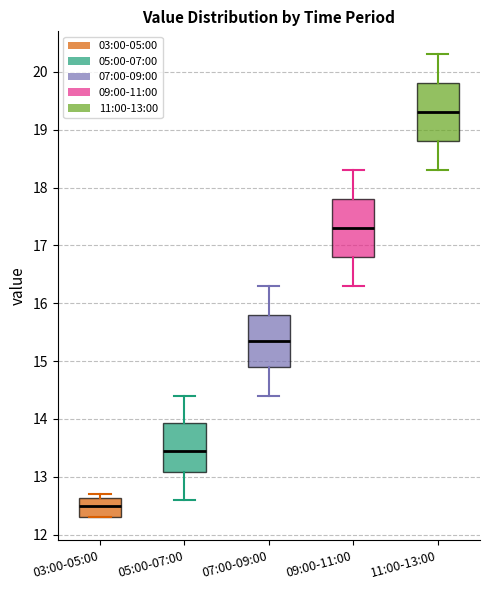

Reading left to right, transcribe this box plot: for each box, give where its median line is, the range the box spans, and where its two whiskers end, as read against the y-axis. The values are not printed on the chart, so give them approximately, as read against the axis.

03:00-05:00: median 12.5, box 12.3 to 12.6, whiskers 12.3 to 12.7
05:00-07:00: median 13.5, box 13.1 to 13.9, whiskers 12.6 to 14.4
07:00-09:00: median 15.4, box 14.9 to 15.8, whiskers 14.4 to 16.3
09:00-11:00: median 17.3, box 16.8 to 17.8, whiskers 16.3 to 18.3
11:00-13:00: median 19.3, box 18.8 to 19.8, whiskers 18.3 to 20.3